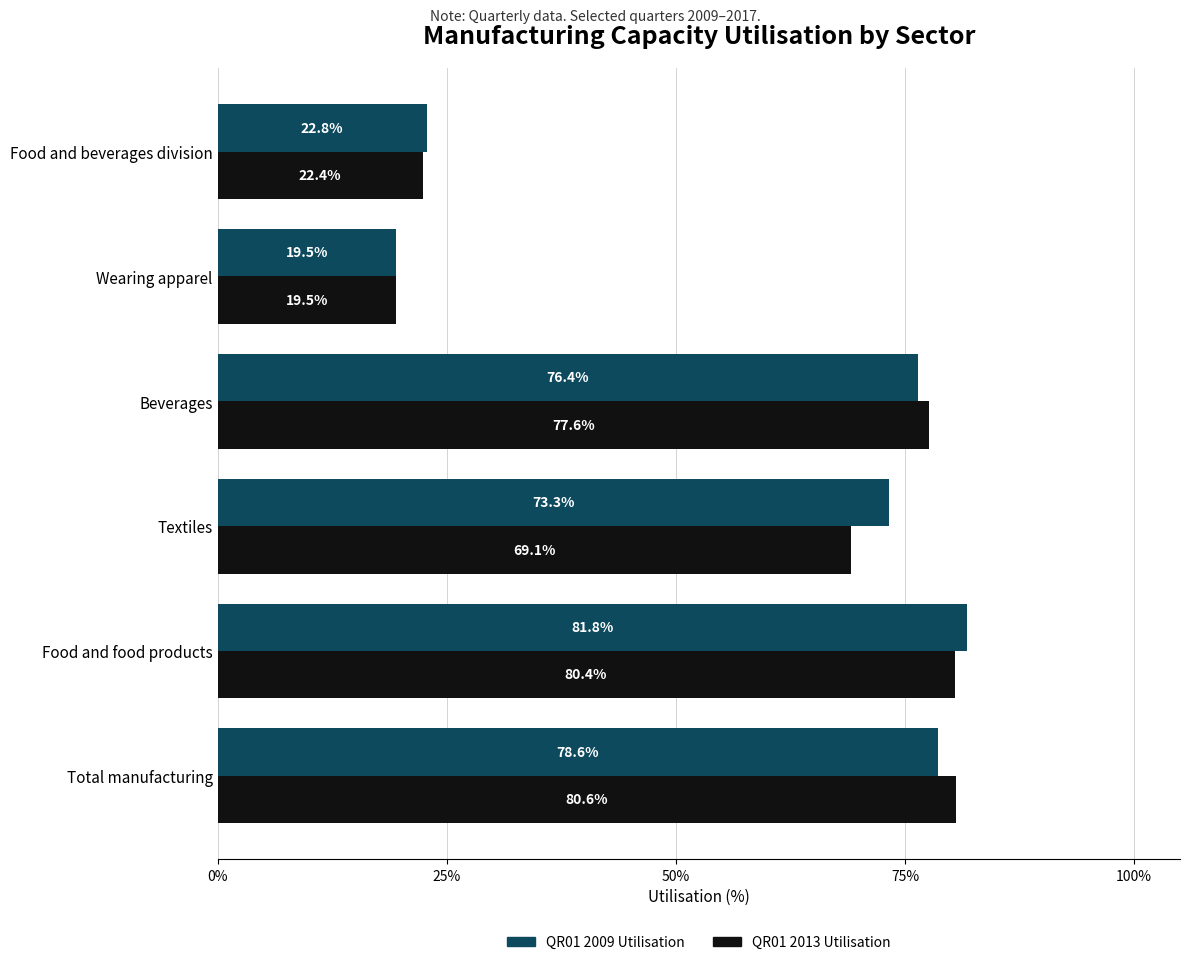

What is the total value across all series at Food and beverages division?

45.2